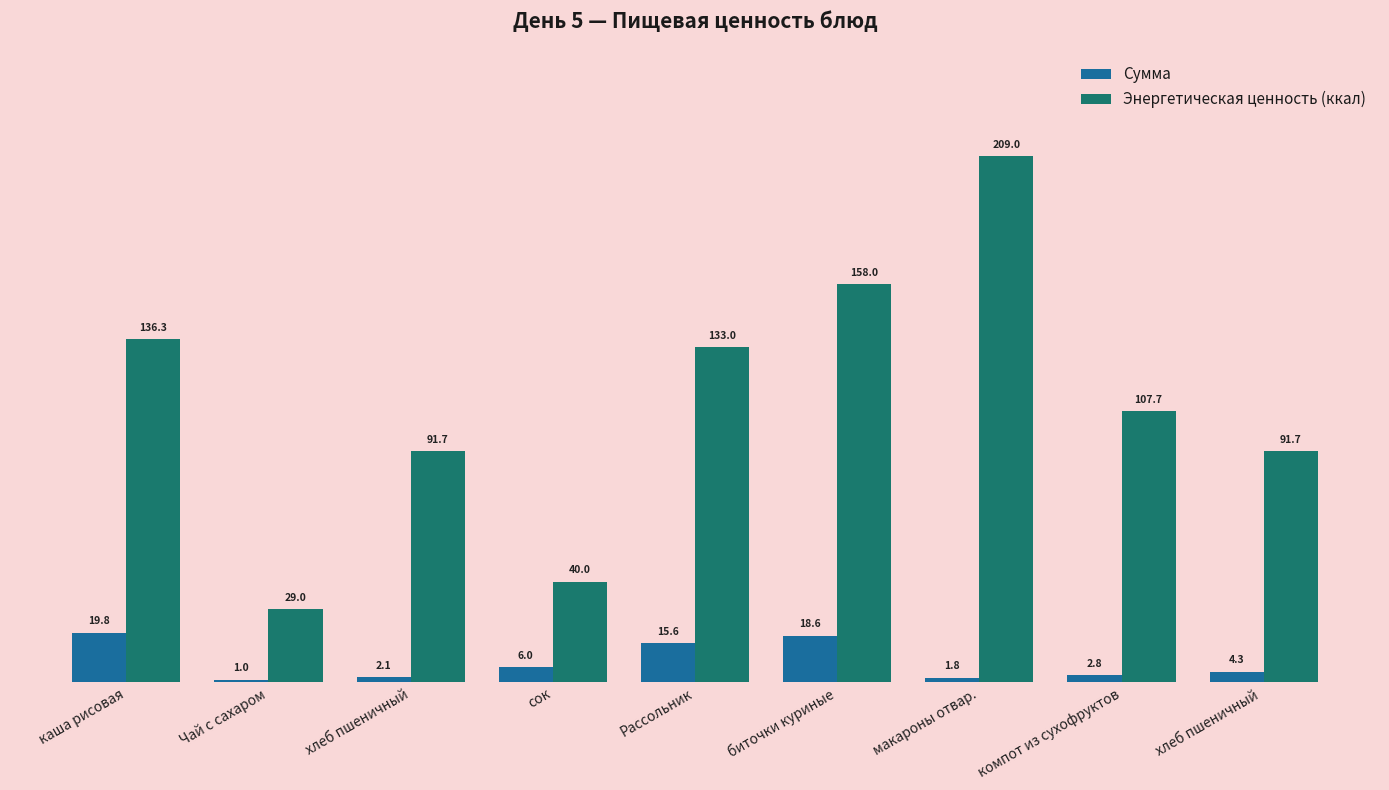

True or false: Энергетическая ценность (ккал) has a value of 41.9 at Чай с сахаром.

False